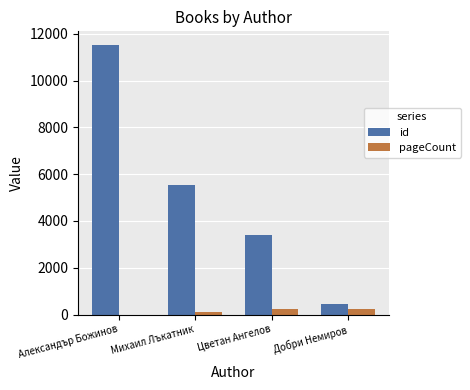

Which series has the largest total across all categories?

id